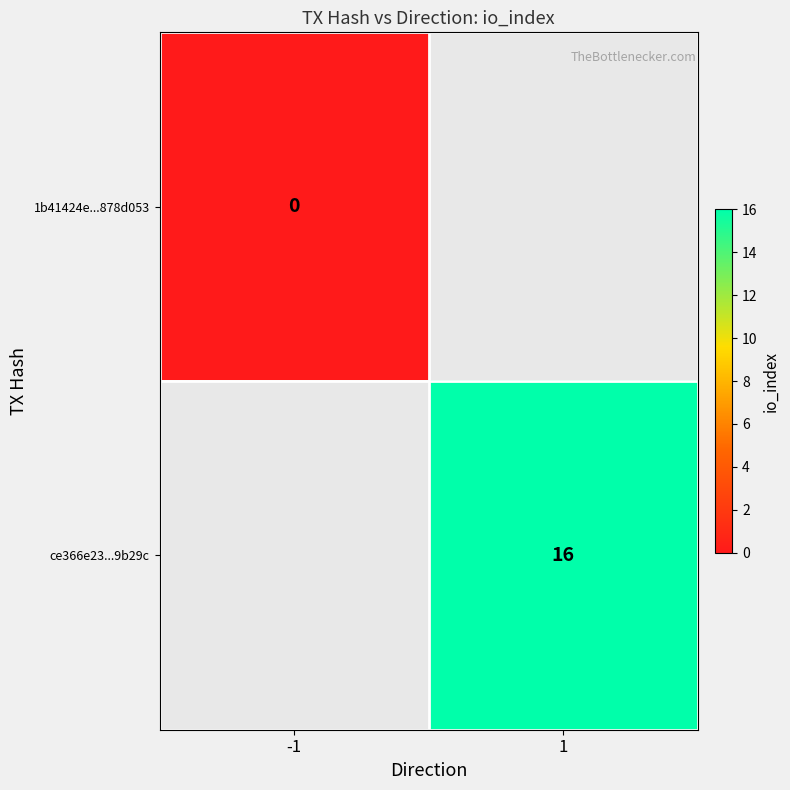

Is it true that ce366e23...9b29c equals 10 at 1?

False